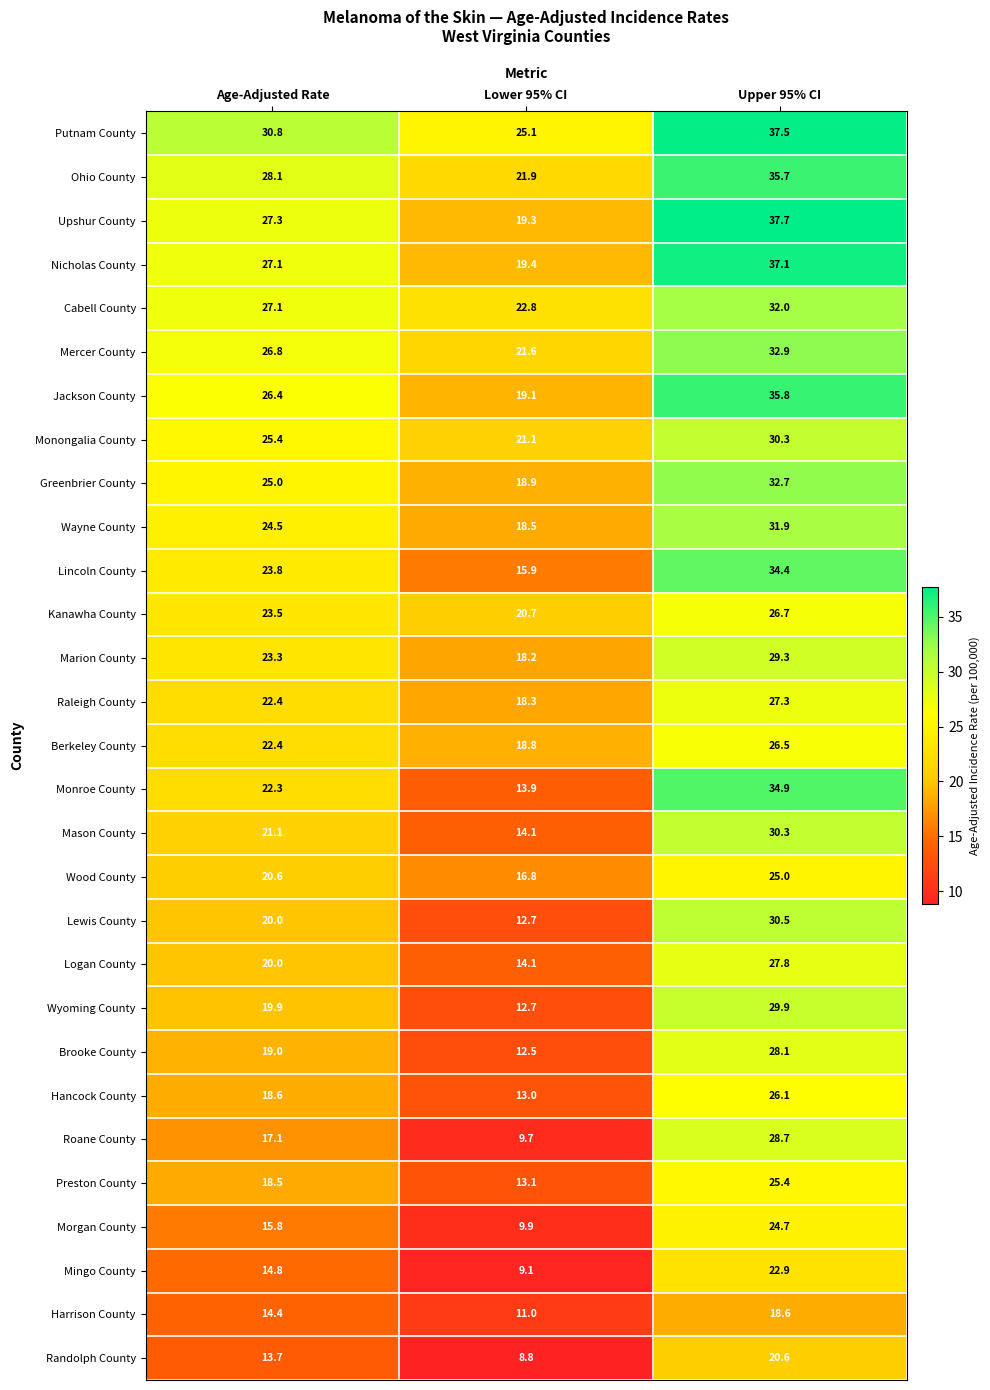

Is it true that Lincoln County equals 34.4 at Upper 95% CI?

True